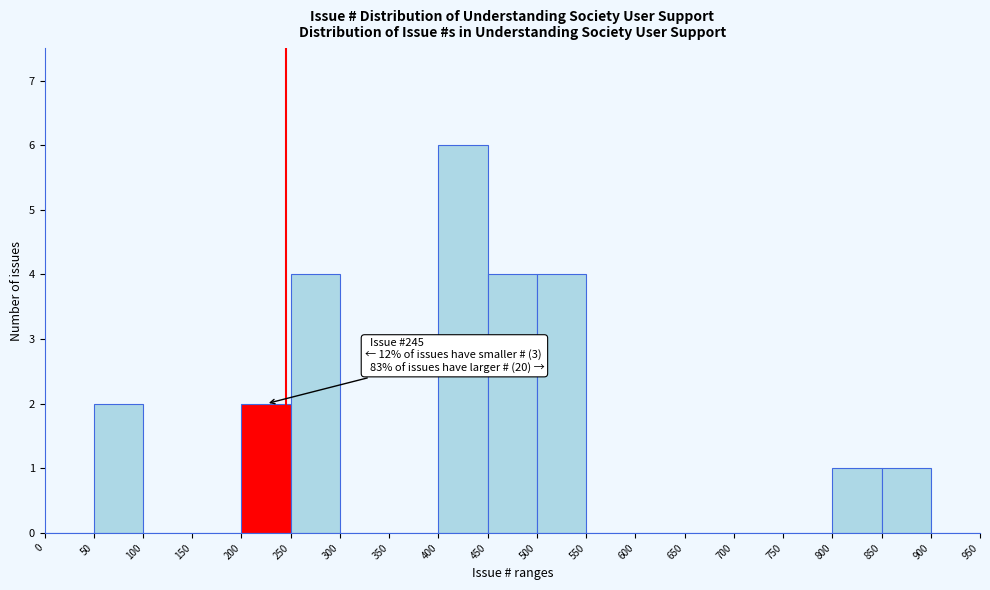

Which range on the x-axis has the tallest bar?

400 to 450